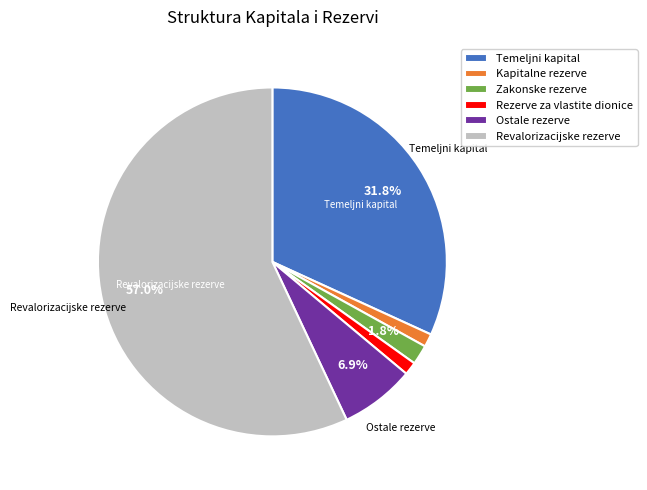

Is there any slice that represents more than half of the pie?

Yes